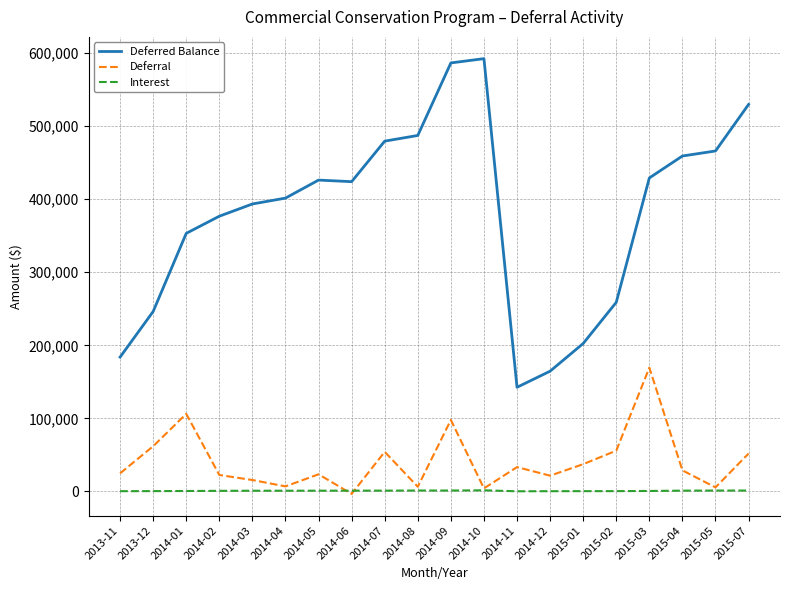

What is the difference between the second highest and minimum values in the Interest series?

1032.2